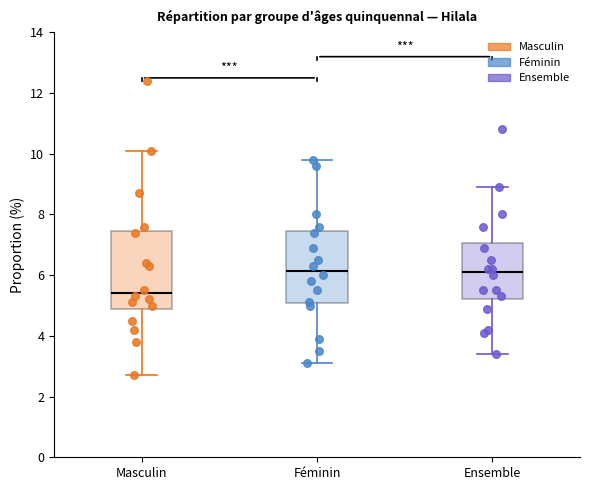

Where does the upper whisker of the box for Masculin end on the y-axis? The values are not printed on the chart, so give them approximately, as read against the axis.

10.2